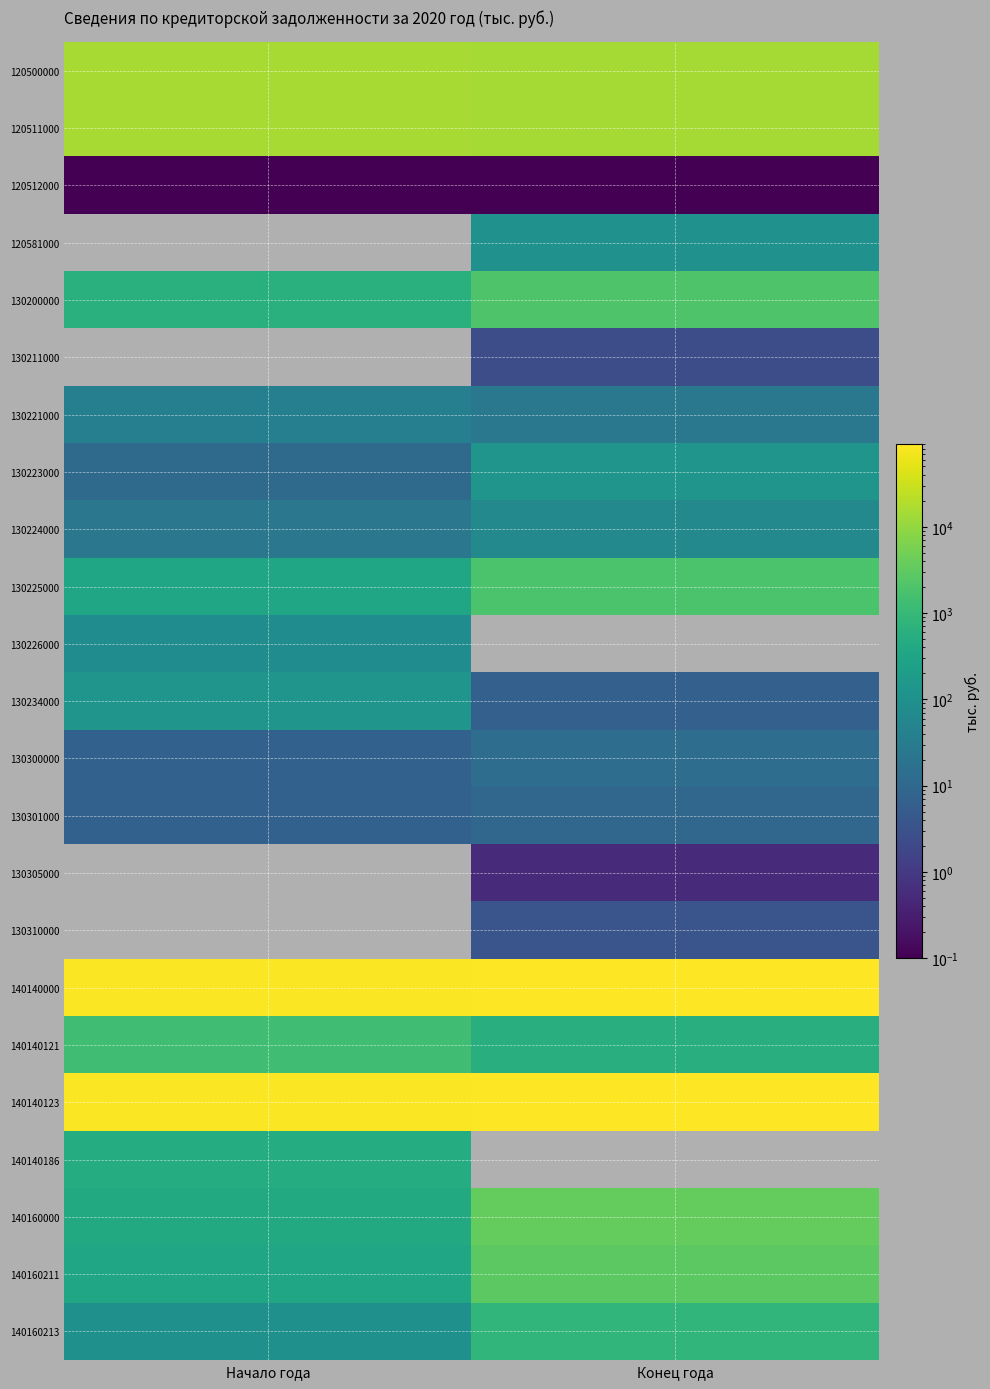

What is the difference between the highest and lowest values at Конец года?

91187.3